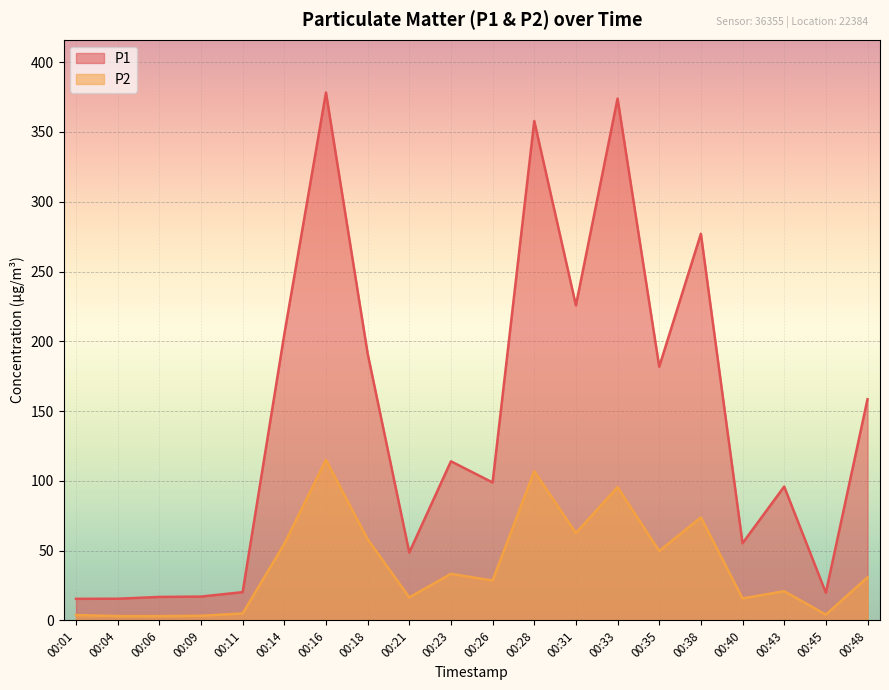

How many data points in P2 are above 30?

10